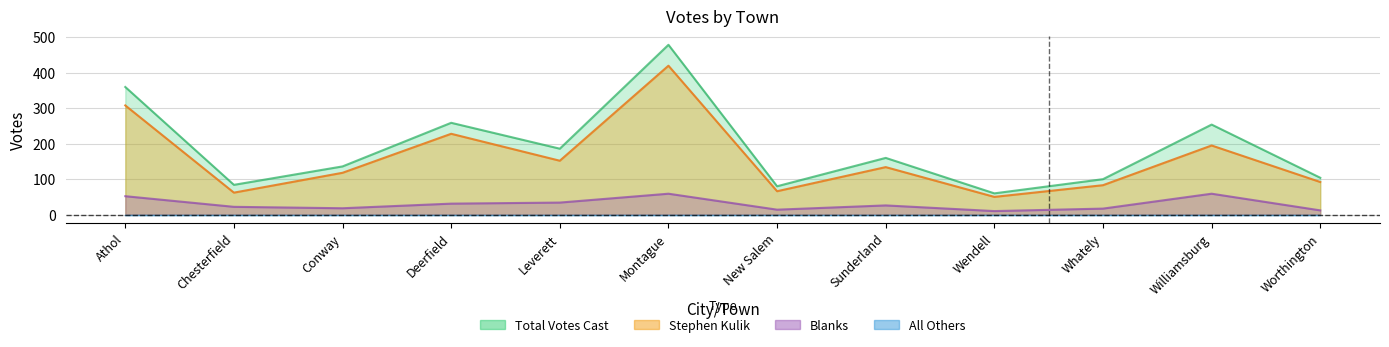

Read the Total Votes Cast value at Whately.

100